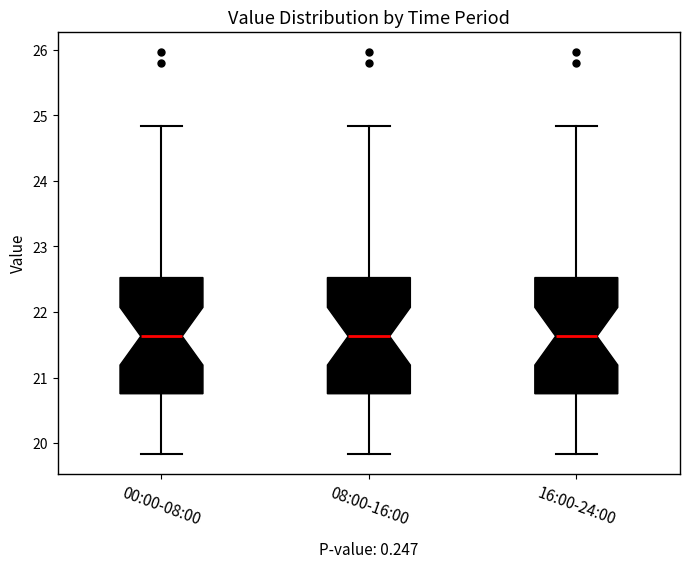

Reading left to right, transcribe this box plot: for each box, give where its median line is, the range the box spans, and where its two whiskers end, as read against the y-axis. The values are not printed on the chart, so give them approximately, as read against the axis.

00:00-08:00: median 21.6, box 20.8 to 22.5, whiskers 19.8 to 24.8
08:00-16:00: median 21.6, box 20.8 to 22.5, whiskers 19.8 to 24.8
16:00-24:00: median 21.6, box 20.8 to 22.5, whiskers 19.8 to 24.8